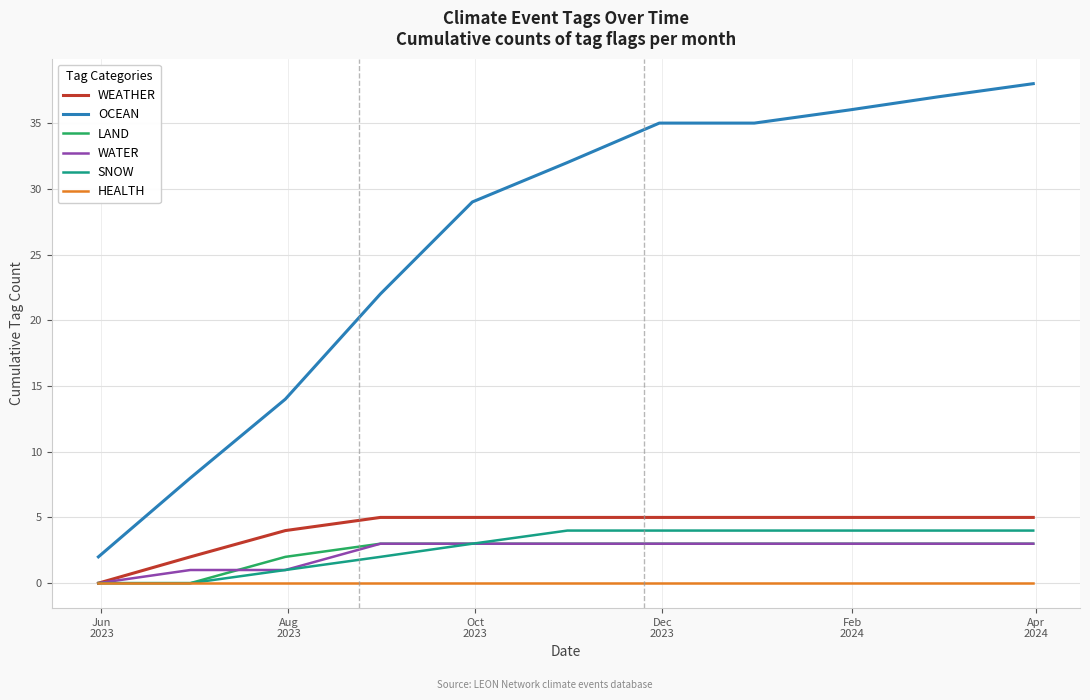

Which series has the widest spread of values?

OCEAN